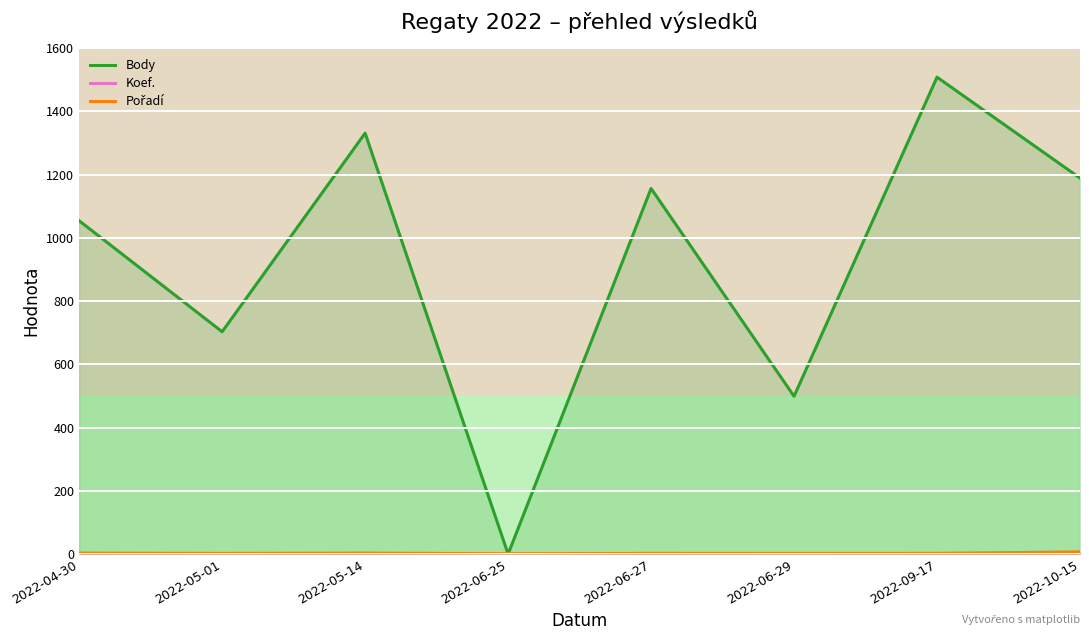

Reading left to right, transcribe all the data shown in this chart.

Body: 2022-04-30=1054	2022-05-01=703	2022-05-14=1331	2022-06-25=0	2022-06-27=1156	2022-06-29=499	2022-09-17=1508	2022-10-15=1189
Koef.: 2022-04-30=2	2022-05-01=1	2022-05-14=2	2022-06-25=0	2022-06-27=2	2022-06-29=1	2022-09-17=2	2022-10-15=4
Pořadí: 2022-04-30=3	2022-05-01=2	2022-05-14=3	2022-06-25=1	2022-06-27=2	2022-06-29=2	2022-09-17=2	2022-10-15=7